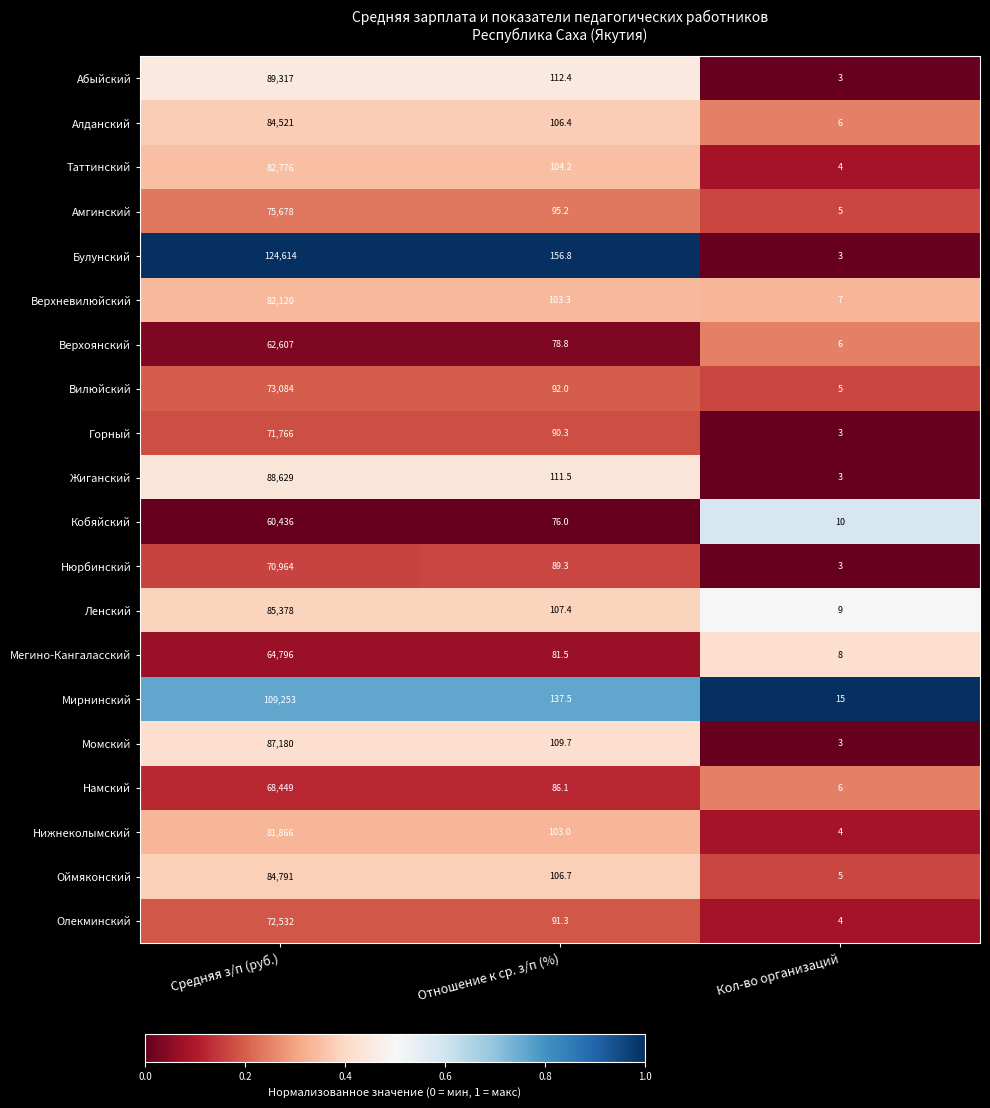

Rank the series at Отношение к ср. з/п (%) from highest to lowest value.

Булунский, Мирнинский, Абыйский, Жиганский, Момский, Ленский, Оймяконский, Алданский, Таттинский, Верхневилюйский, Нижнеколымский, Амгинский, Вилюйский, Олекминский, Горный, Нюрбинский, Намский, Мегино-Кангаласский, Верхоянский, Кобяйский